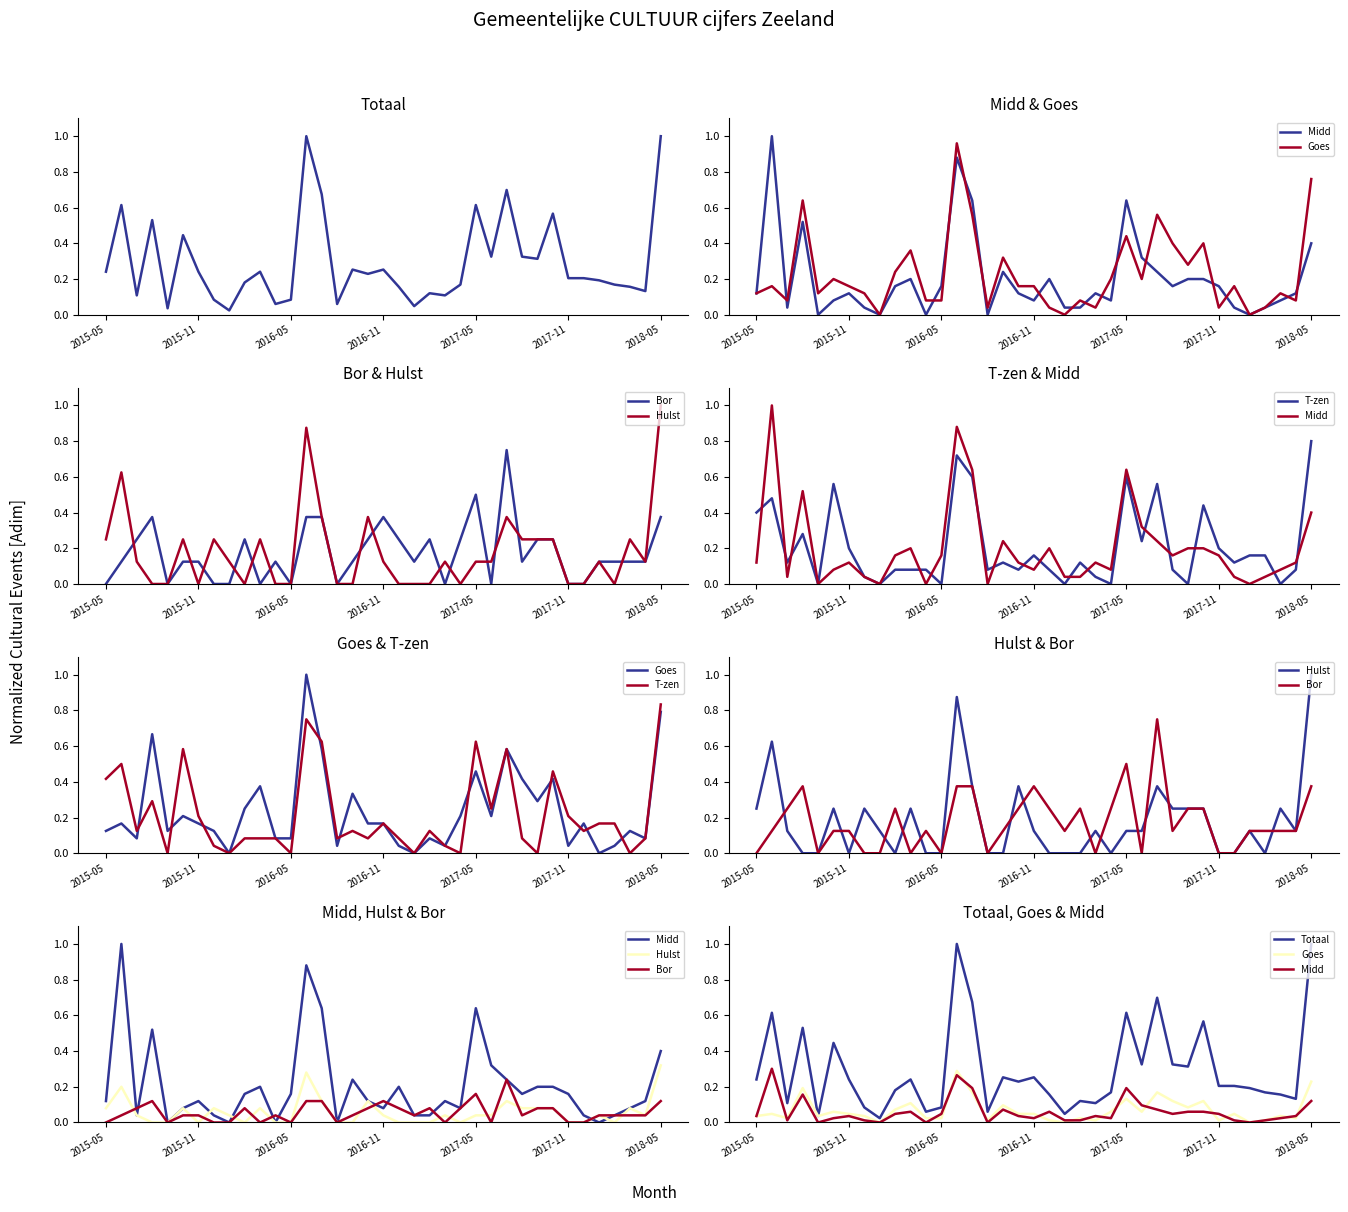

What is the total value across all series at 8?

0.1